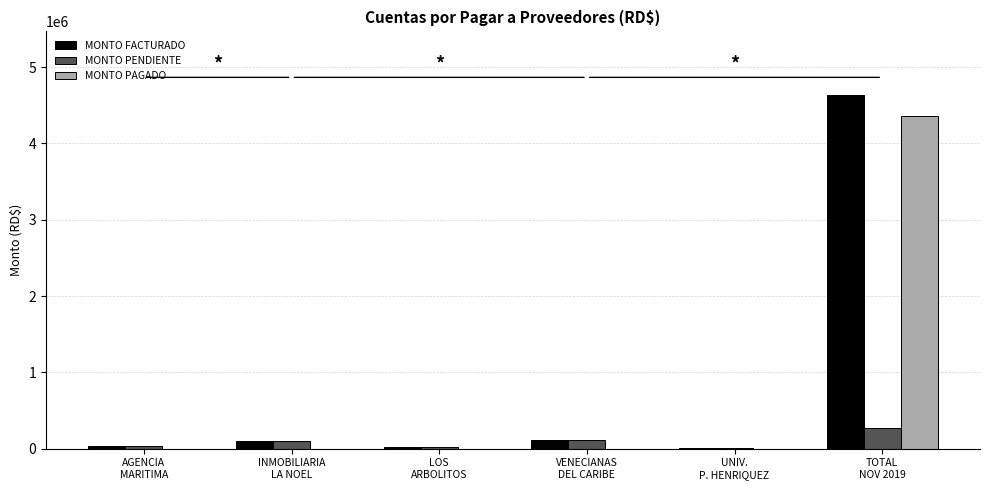

What are all the series names shown in the legend?

MONTO FACTURADO, MONTO PENDIENTE, MONTO PAGADO